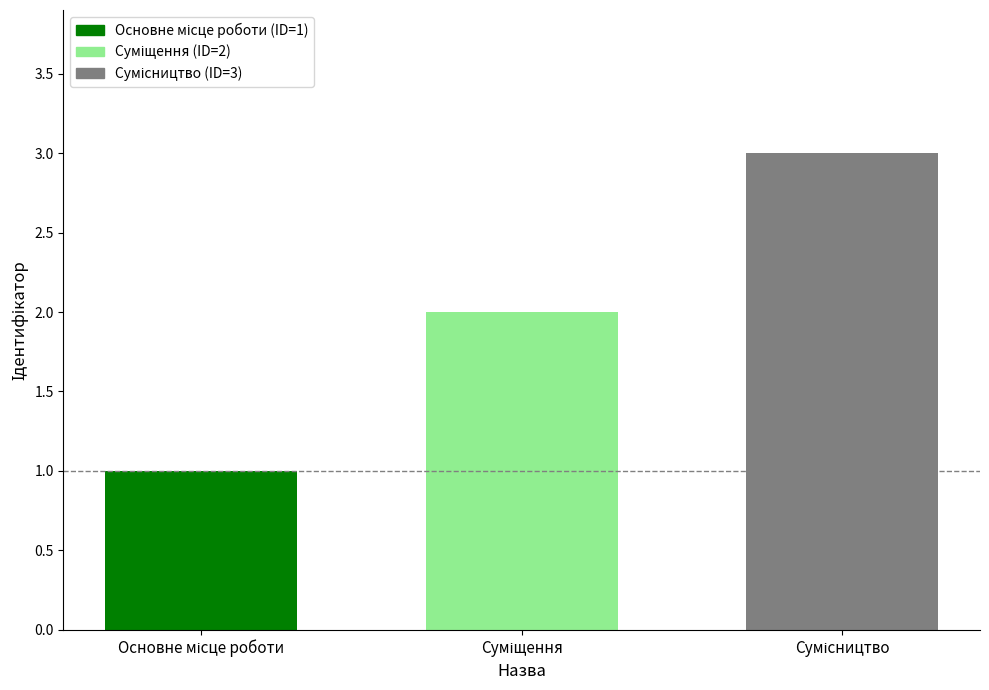

What is the difference between the maximum and minimum values?

2